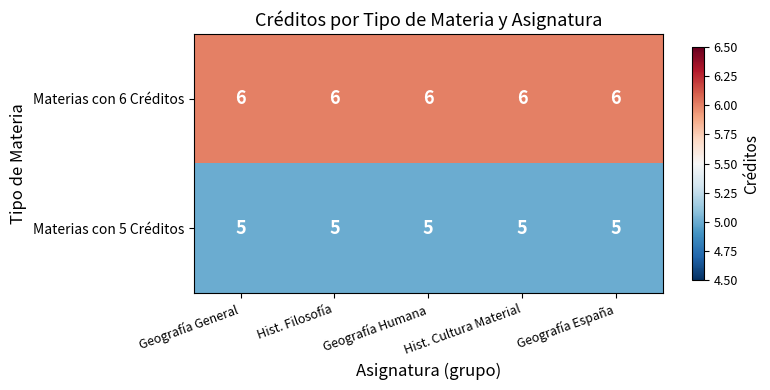

What is the sum of all Materias con 5 Créditos values?

25